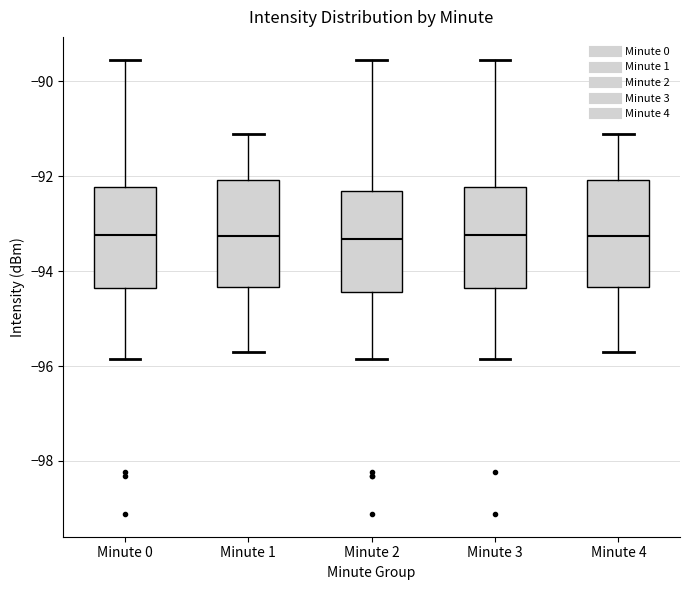

Where is the upper edge of the box for Minute 3 on the y-axis? The values are not printed on the chart, so give them approximately, as read against the axis.

-92.2